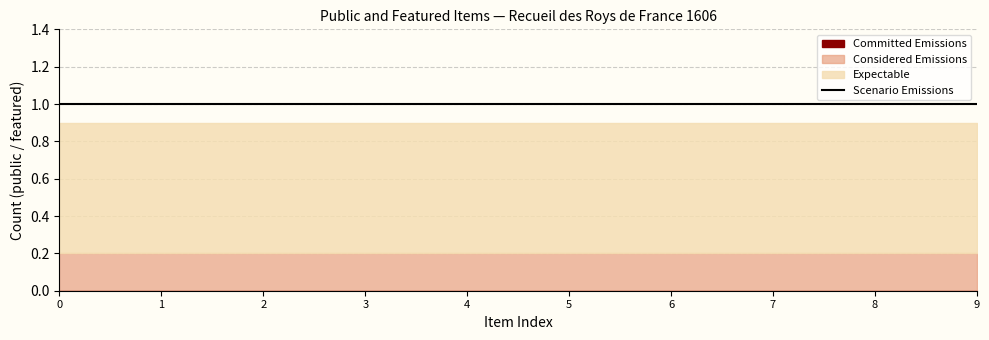

True or false: Scenario Emissions and Expectable intersect in this chart.

False